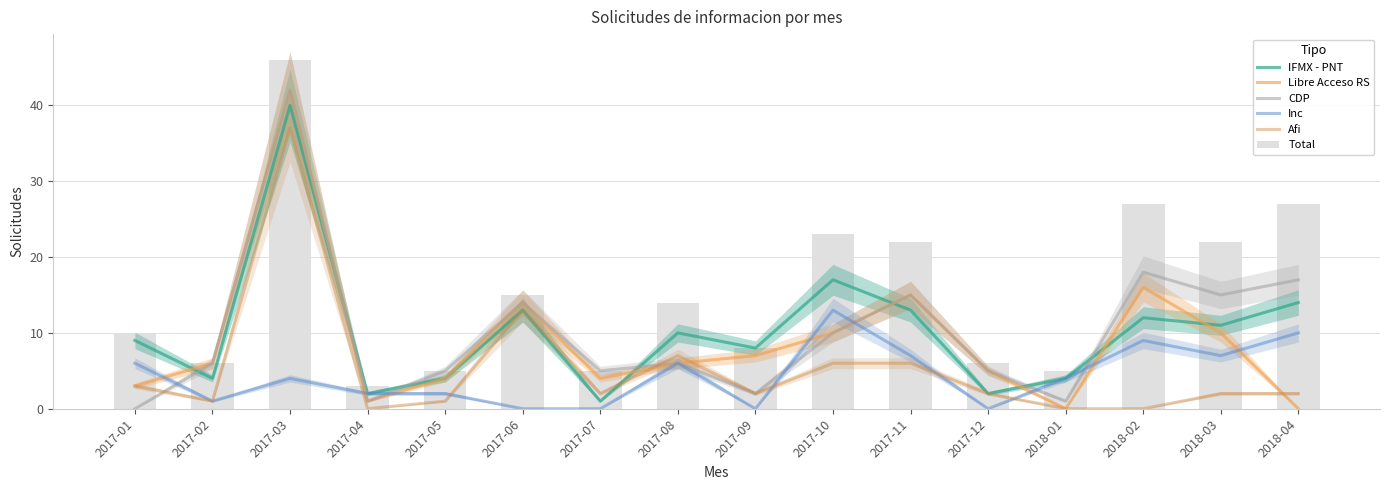

Rank the series by their maximum value, from highest to lowest.

Total, Libre Acceso RS, CDP, IFMX - PNT, Afi, Inc